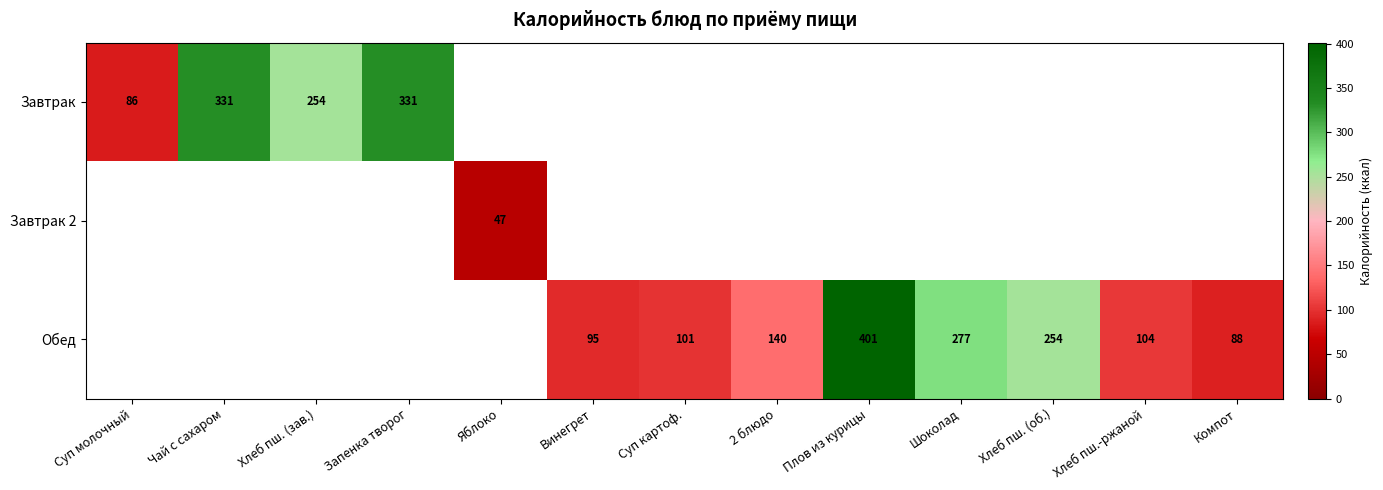

Is it true that Обед equals 153 at Компот?

False